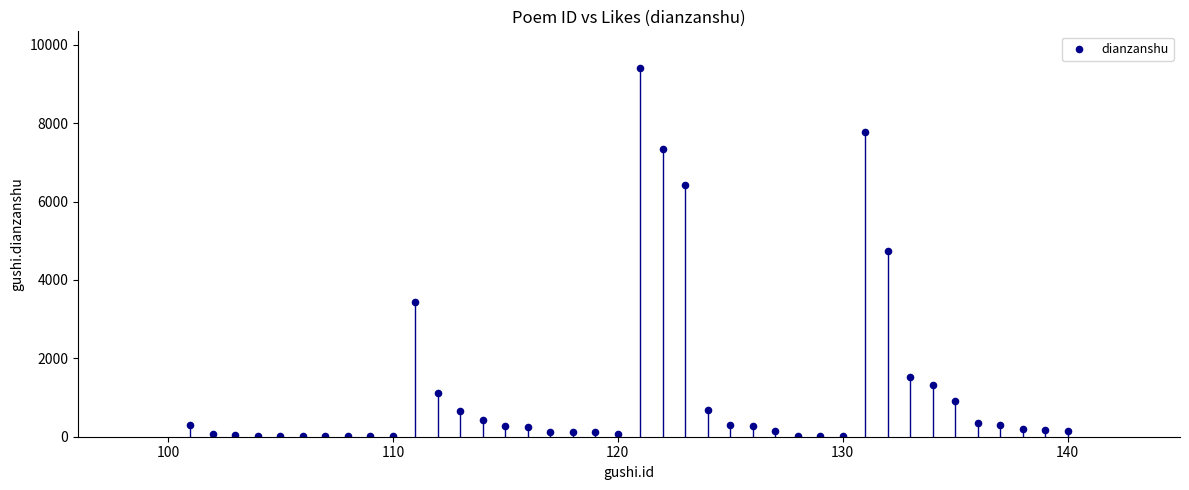

What is the range of X values (max minus min)?

39